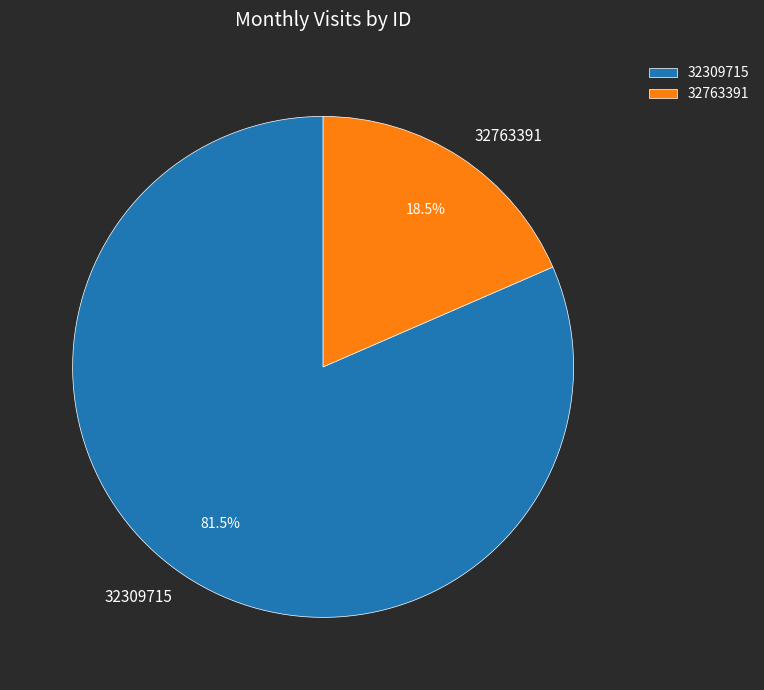

How many slices are in this pie chart?

2